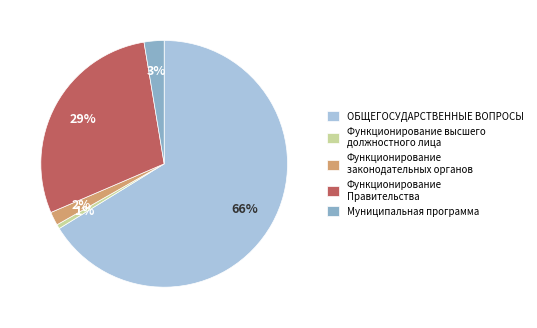

Does Функционирование законодательных органов represent more than half of the total?

No